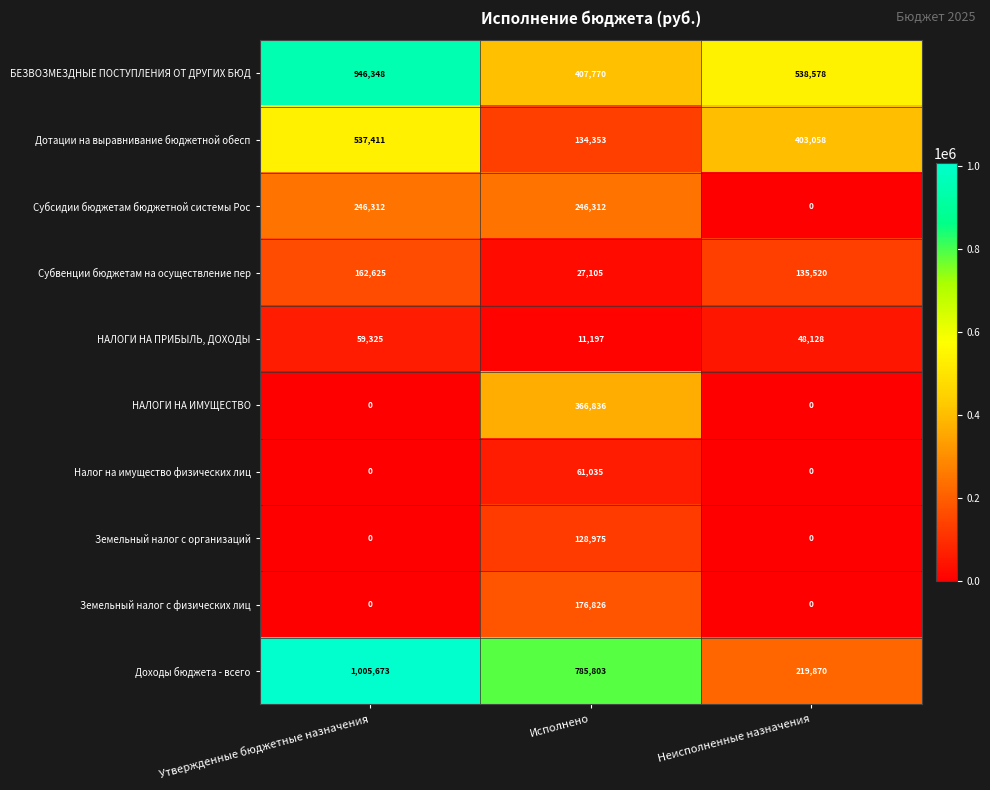

At which category does the chart reach its peak across all series?

Утвержденные бюджетные назначения